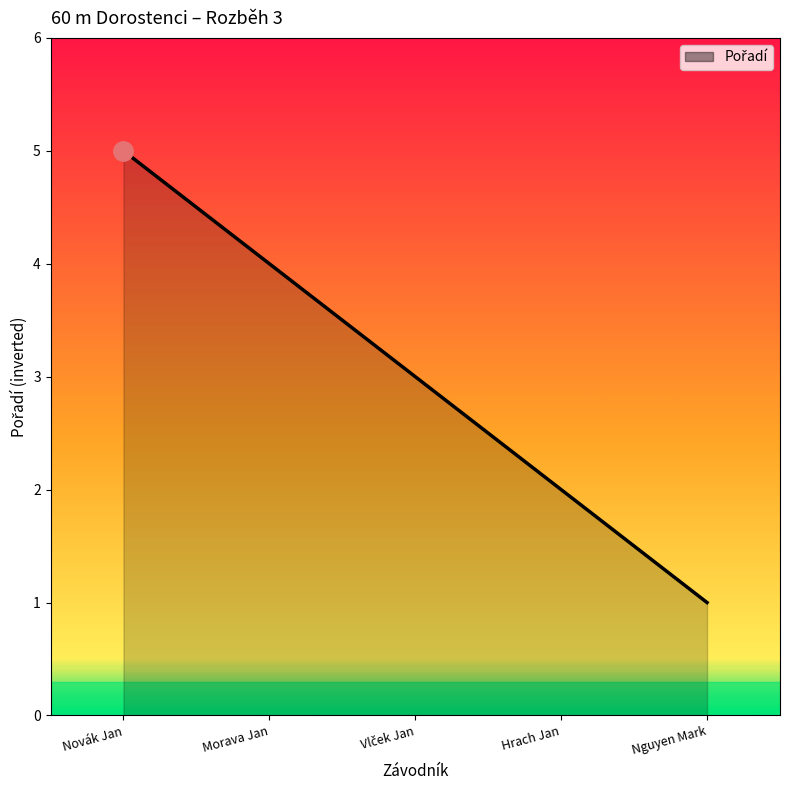

The value at Morava Jan is 6. True or false?

False